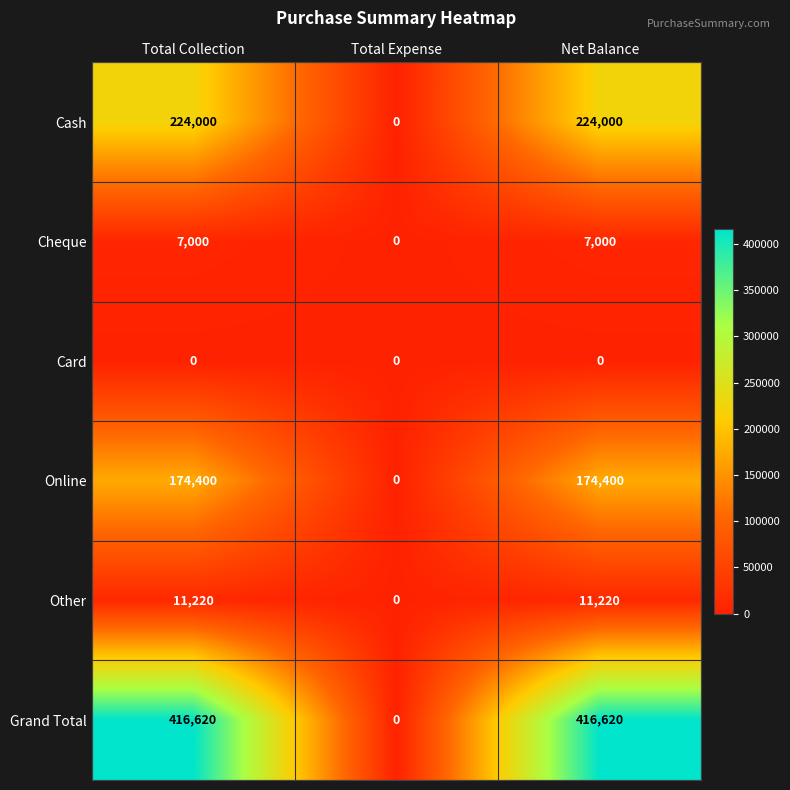

Reading left to right, what are all the values shown in this chart?

Cash: 224000	0	224000
Cheque: 7000	0	7000
Card: 0	0	0
Online: 174400	0	174400
Other: 11220	0	11220
Grand Total: 416620	0	416620